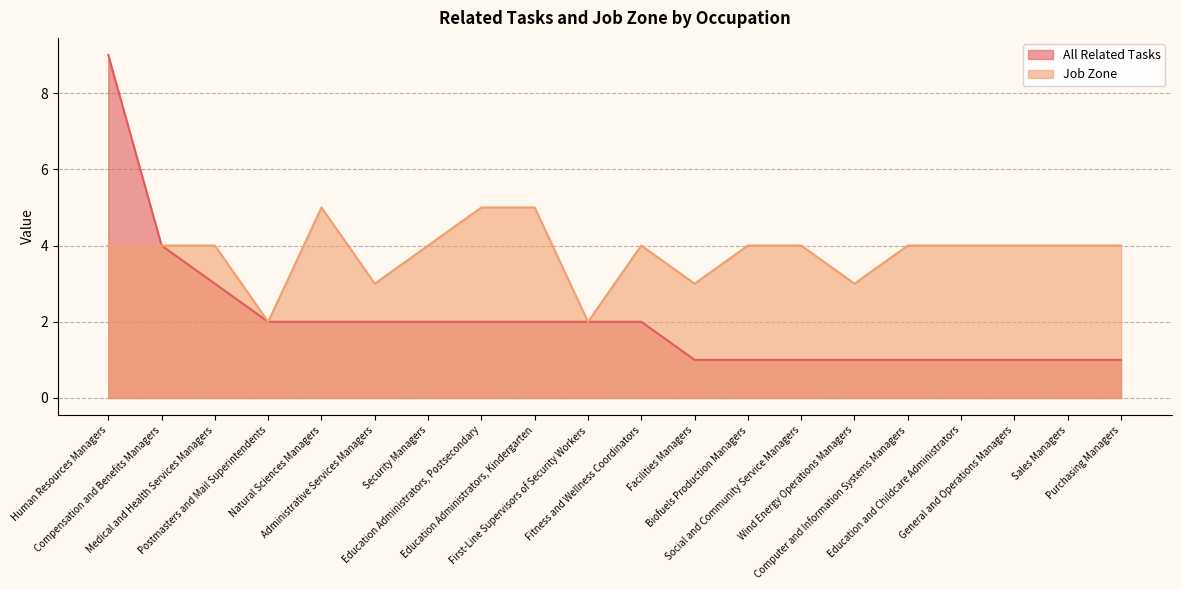

What is the difference between the highest and lowest values at Medical and Health Services Managers?

1